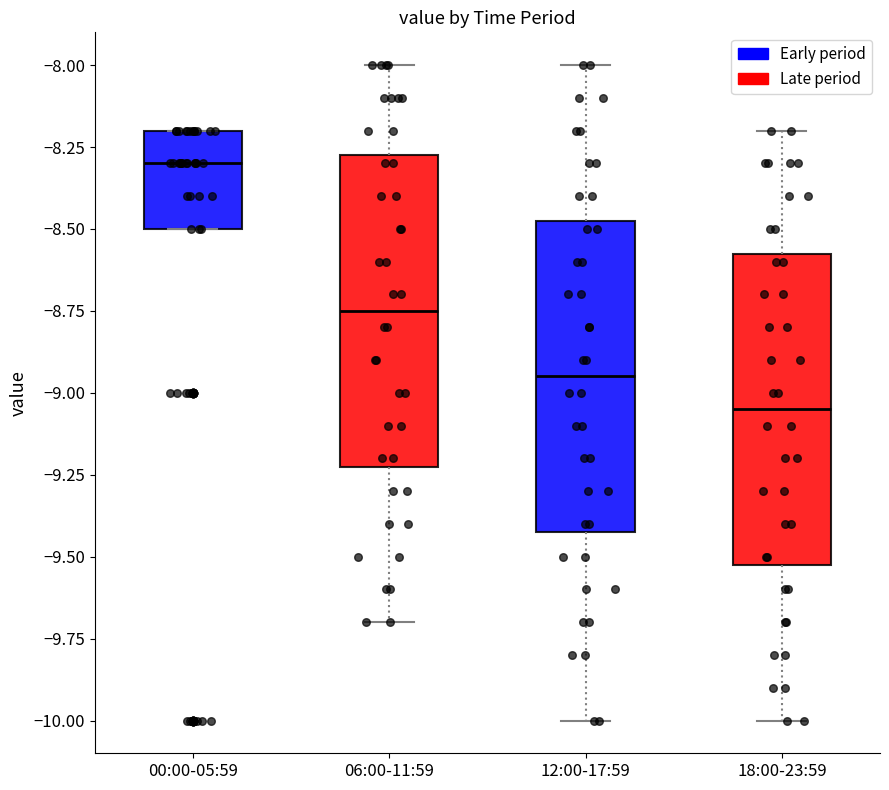

Reading left to right, read every box against the y-axis: the position of its median line, the range the box covers, and the ends of its whiskers. The values are not printed on the chart, so give them approximately, as read against the axis.

00:00-05:59: median -8.30, box -8.50 to -8.20, whiskers -8.50 to -8.20
06:00-11:59: median -8.75, box -9.20 to -8.25, whiskers -9.70 to -8.00
12:00-17:59: median -8.95, box -9.40 to -8.45, whiskers -10.00 to -8.00
18:00-23:59: median -9.05, box -9.50 to -8.55, whiskers -10.00 to -8.20